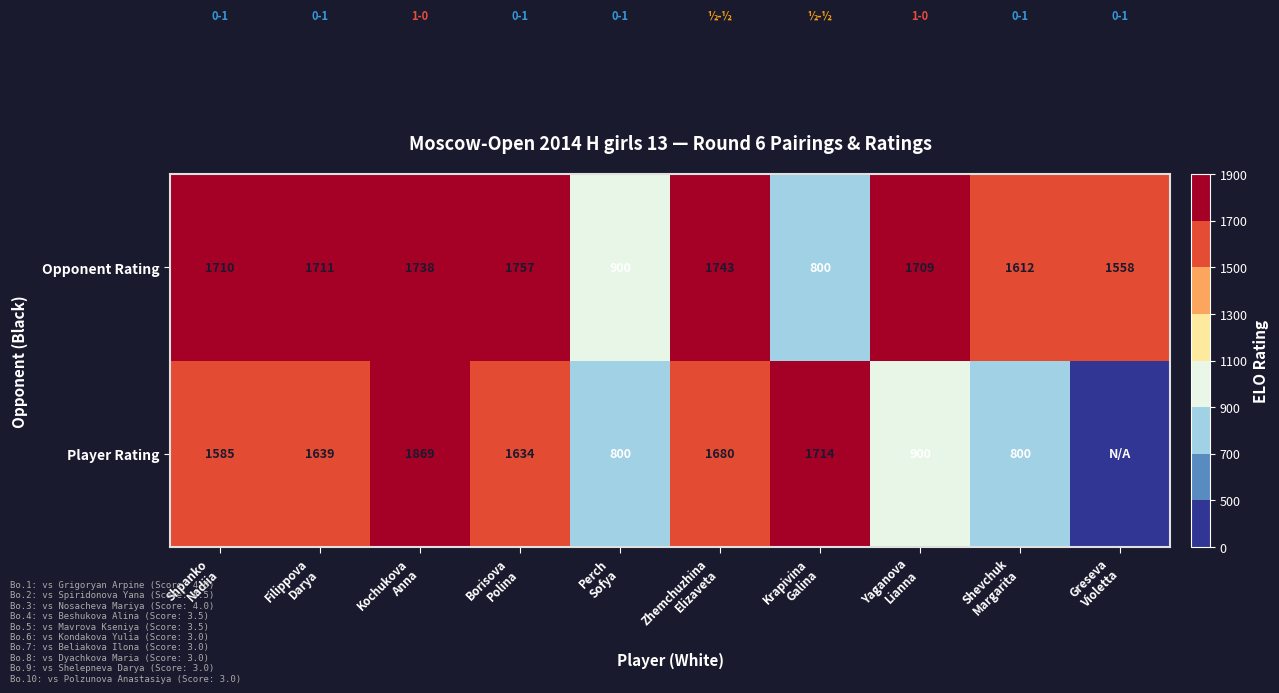

What is the difference between the maximum and minimum values in the Opponent Rating series?

957